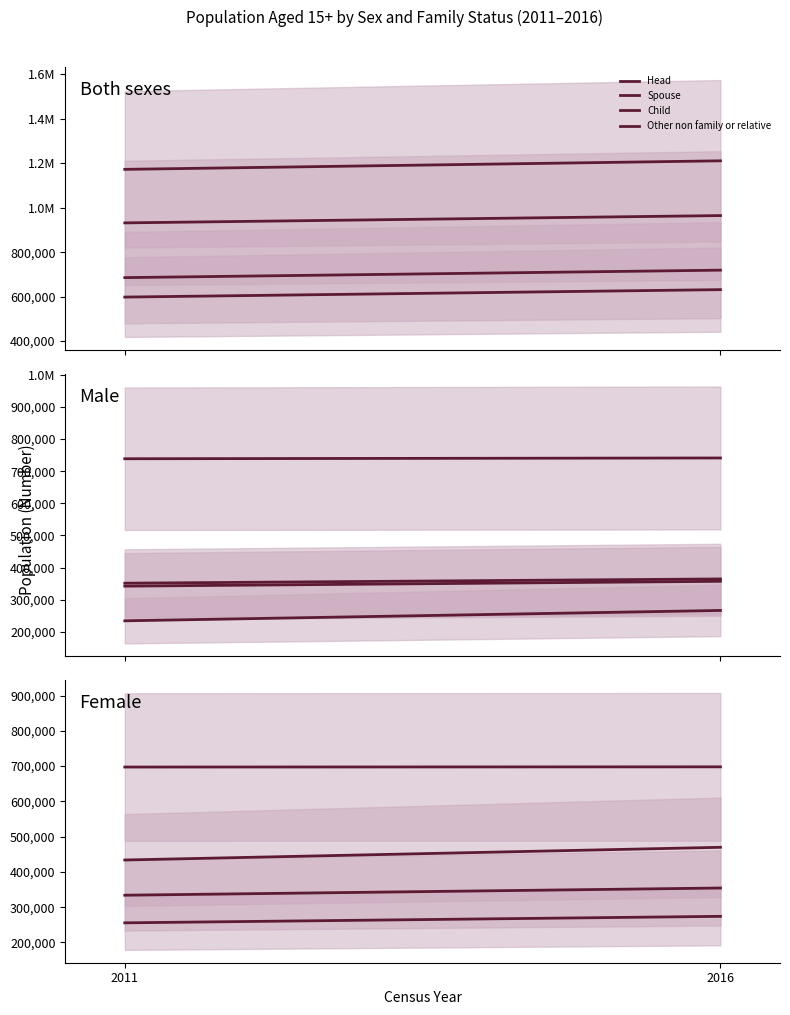

True or false: Other non family or relative has a value of 333897 at 2011.

True